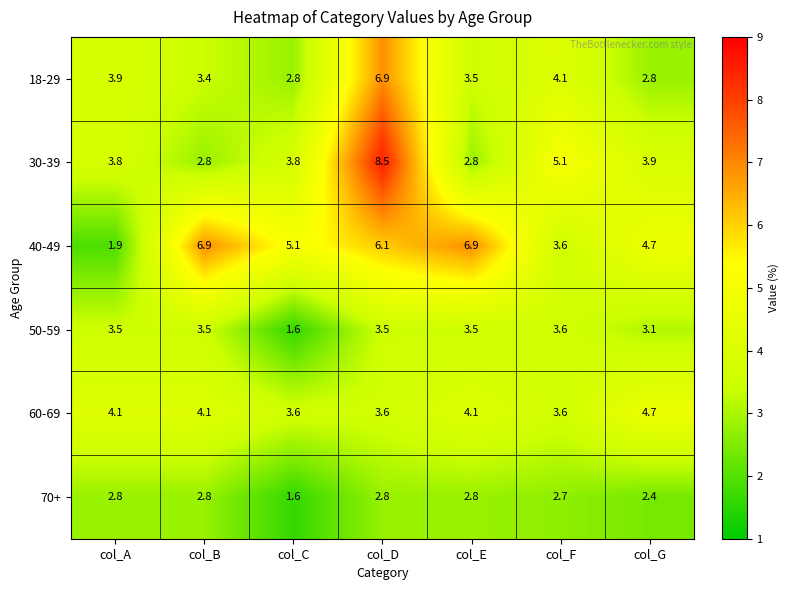

The 70+ series shows 2.8 at col_E. True or false?

True